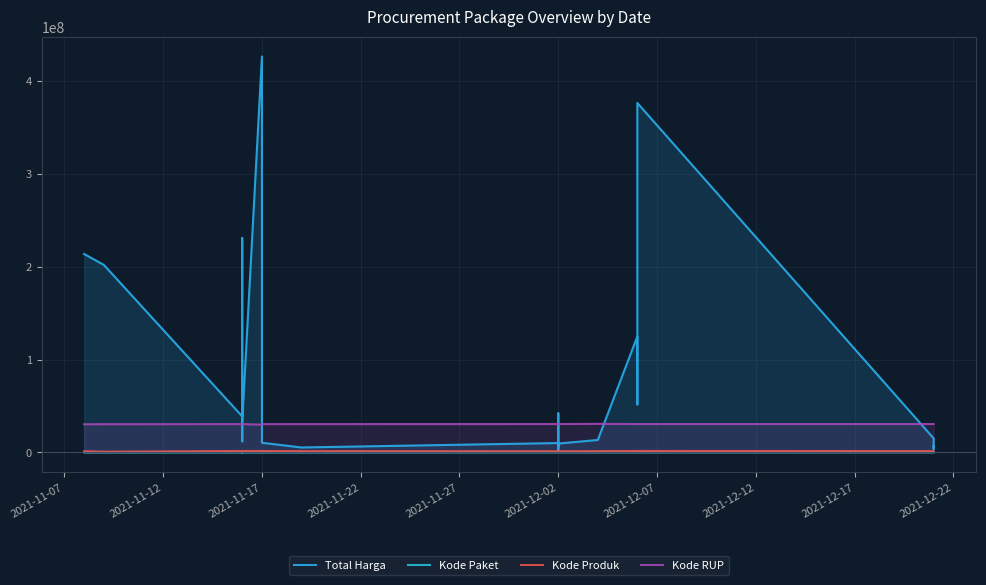

In Kode Paket, how many points are higher than both neighbors (excluding endpoints)?

2